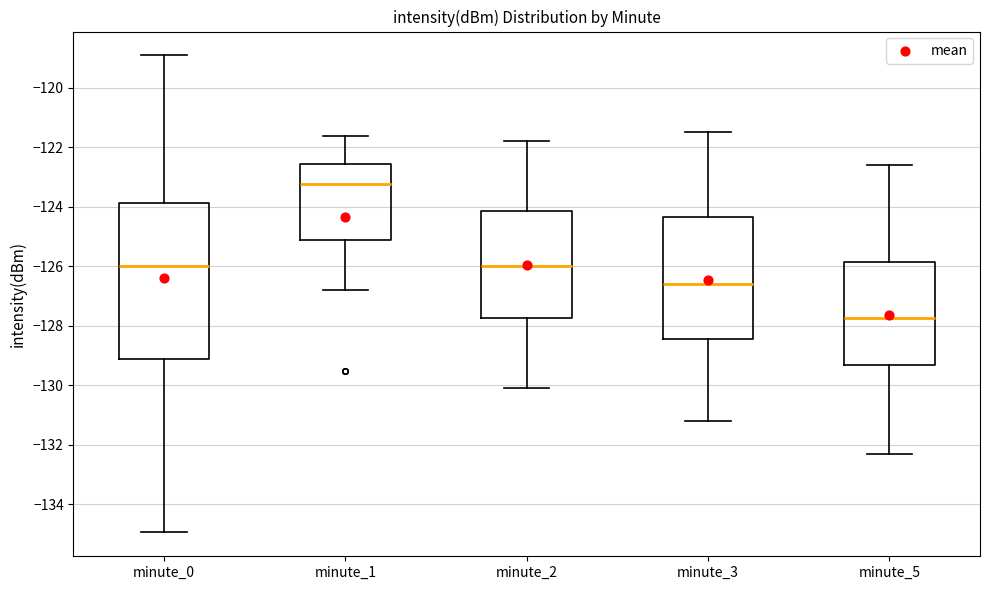

Reading left to right, transcribe this box plot: for each box, give where its median line is, the range the box spans, and where its two whiskers end, as read against the y-axis. The values are not printed on the chart, so give them approximately, as read against the axis.

minute_0: median -126.0, box -129.2 to -123.8, whiskers -135.0 to -119.0
minute_1: median -123.2, box -125.2 to -122.6, whiskers -126.8 to -121.6
minute_2: median -126.0, box -127.8 to -124.2, whiskers -130.0 to -121.8
minute_3: median -126.6, box -128.4 to -124.4, whiskers -131.2 to -121.4
minute_5: median -127.8, box -129.4 to -125.8, whiskers -132.2 to -122.6